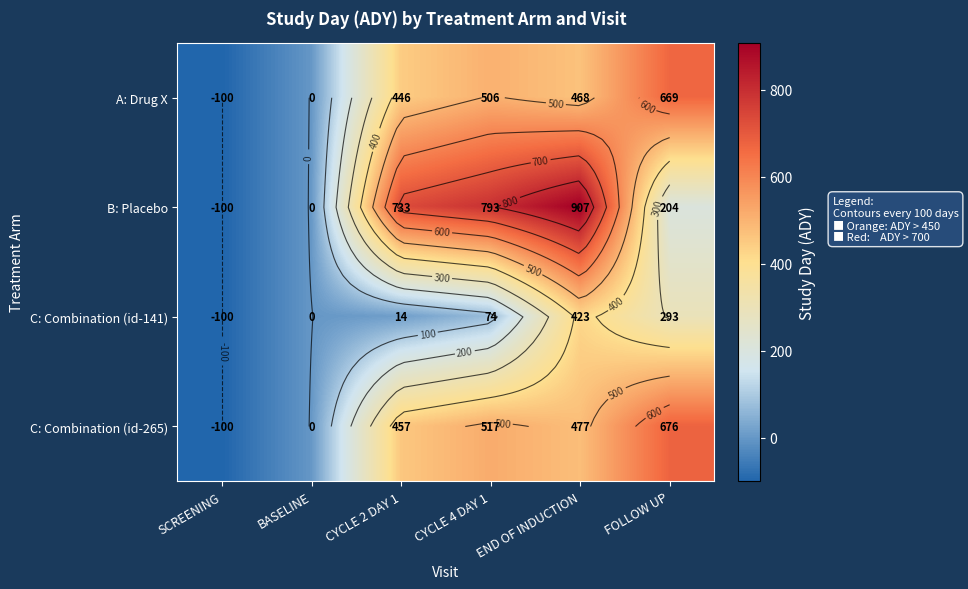

What is the approximate value of A: Drug X at CYCLE 4 DAY 1, to the nearest 100?

500